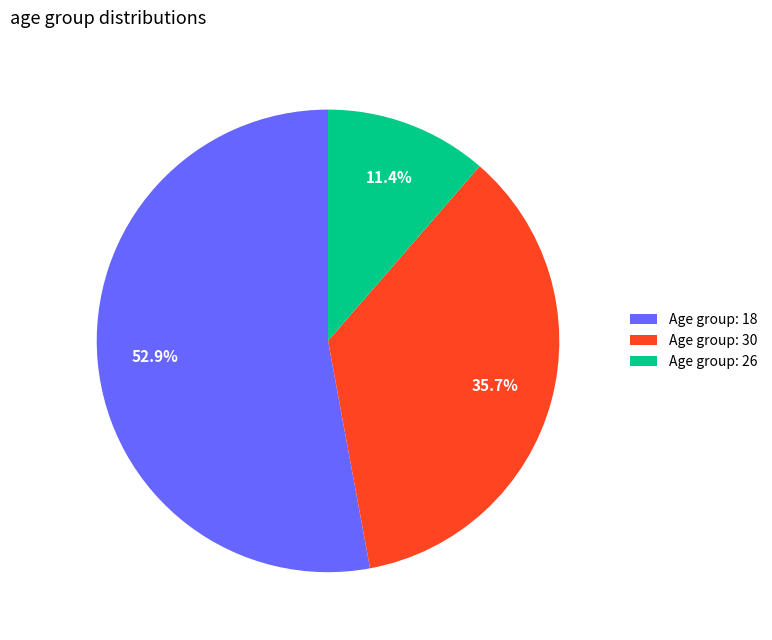

Rank the categories by value from highest to lowest.

Age group: 18, Age group: 30, Age group: 26